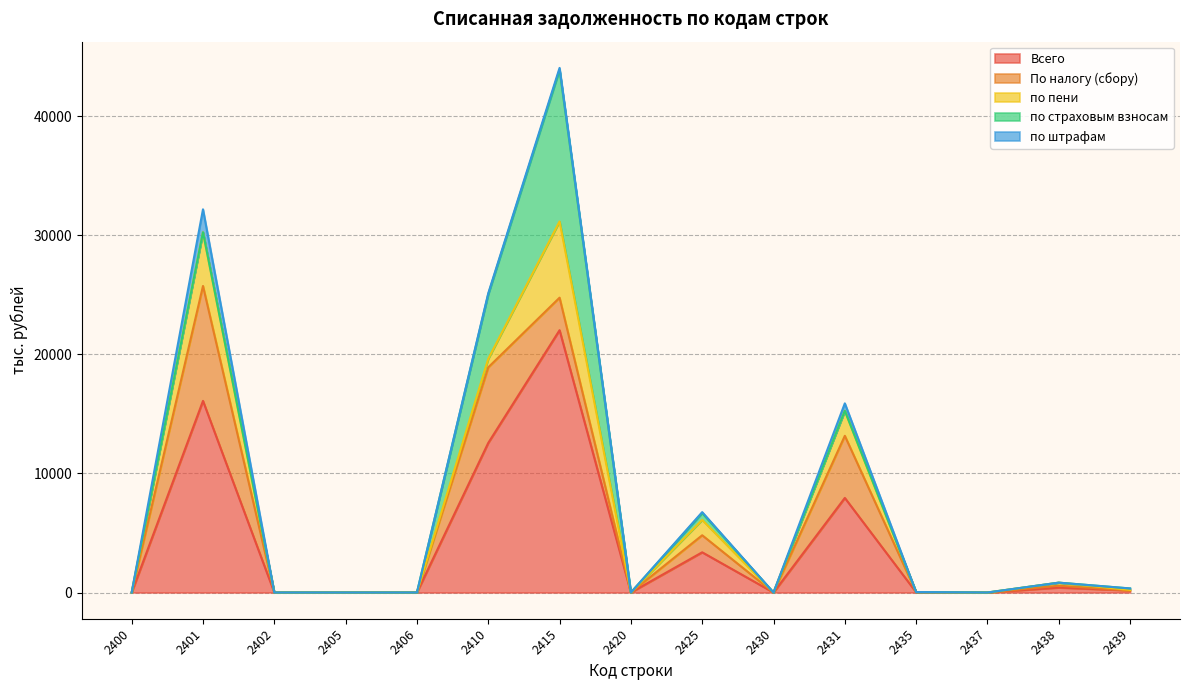

How many lines are shown in the chart?

5